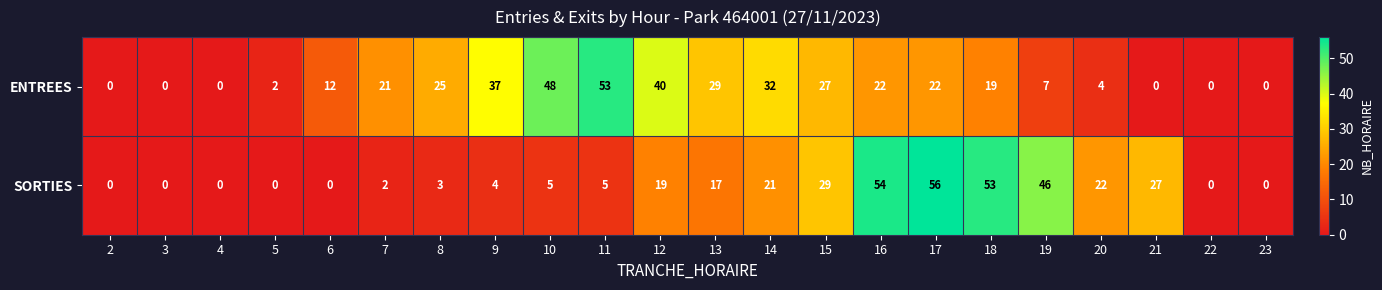

How many values in the SORTIES series are below 5?

10